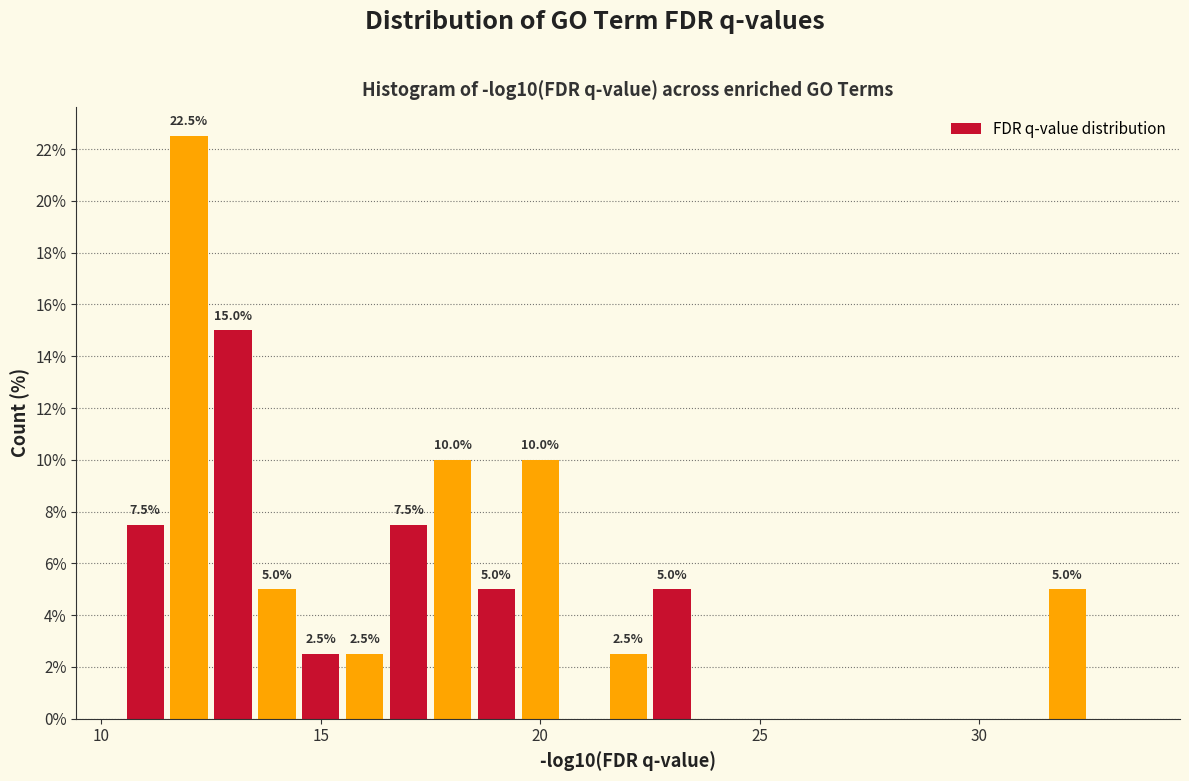

Read against the x-axis, roughly where is the centre of the tallest bar?

12.0